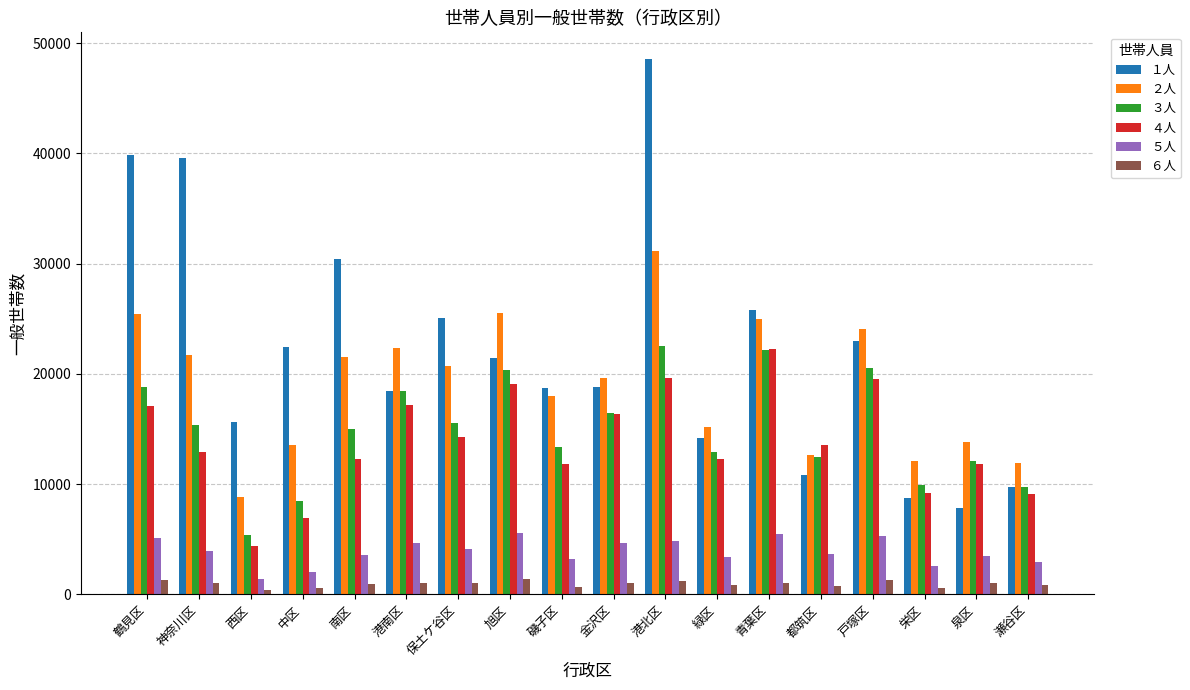

What is the maximum value shown in the chart?

48561